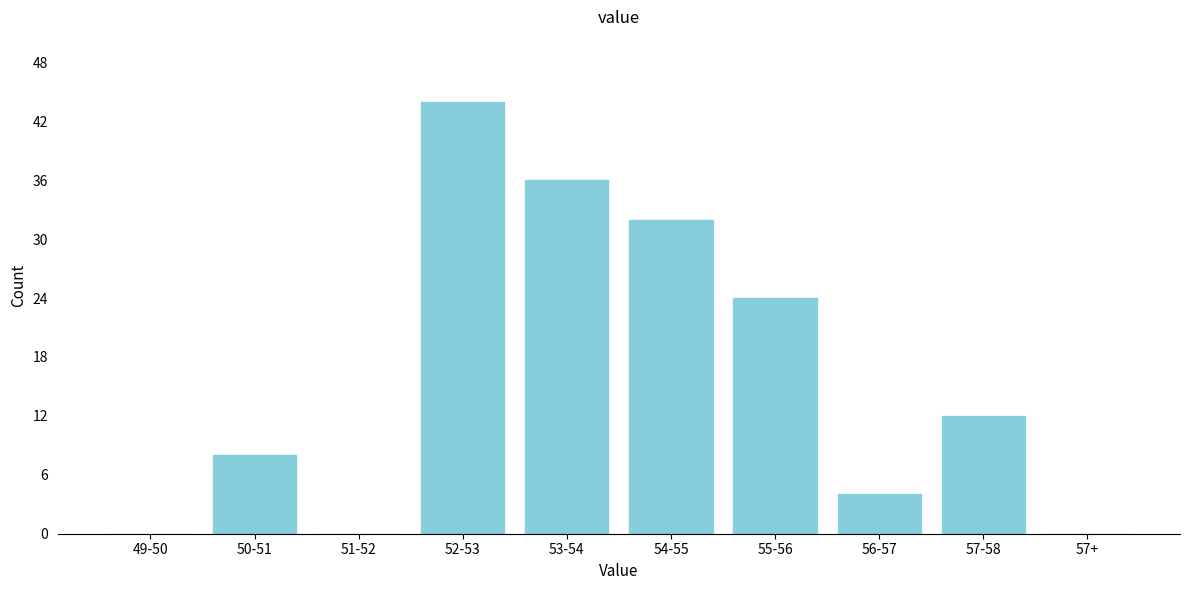

Reading left to right, what are all the values shown in this chart?

49-50=0	50-51=8	51-52=0	52-53=44	53-54=36	54-55=32	55-56=24	56-57=4	57-58=12	57+=0